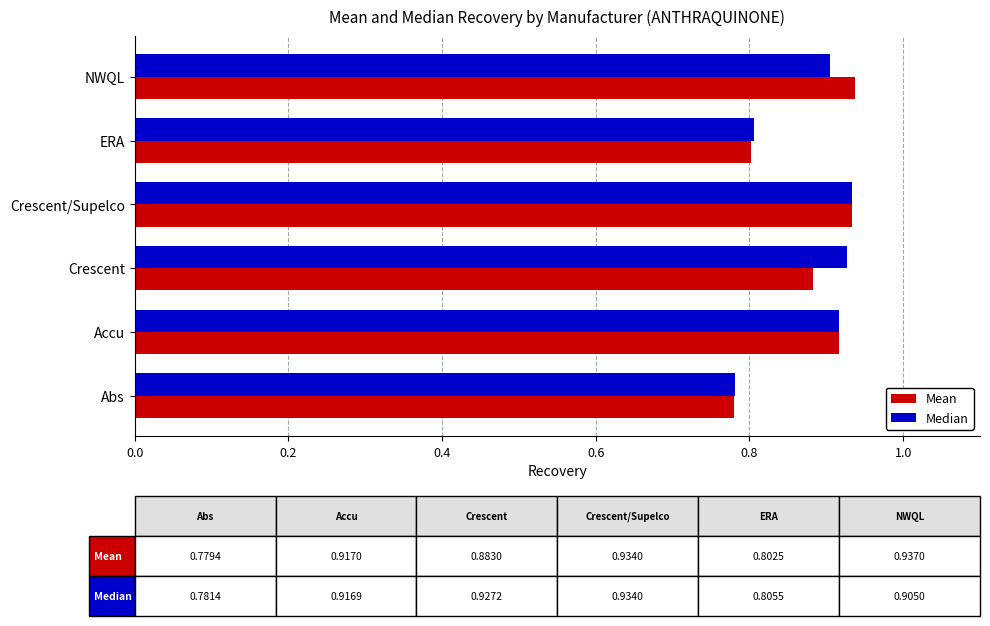

Is it true that Median equals 0.9 at Crescent/Supelco?

True